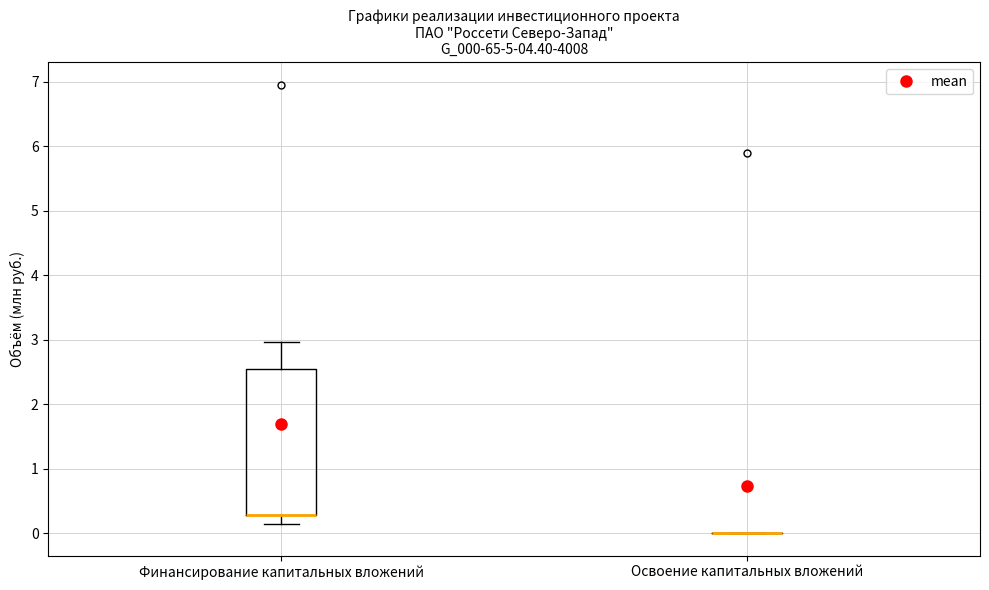

Reading left to right, transcribe this box plot: for each box, give where its median line is, the range the box spans, and where its two whiskers end, as read against the y-axis. The values are not printed on the chart, so give them approximately, as read against the axis.

Финансирование капитальных вложений: median 0.3 (drawn on the box's lower edge), box 0.3 to 2.5, whiskers 0.1 to 3.0
Освоение капитальных вложений: box collapsed to a line at 0.0, whiskers 0.0 to 0.0